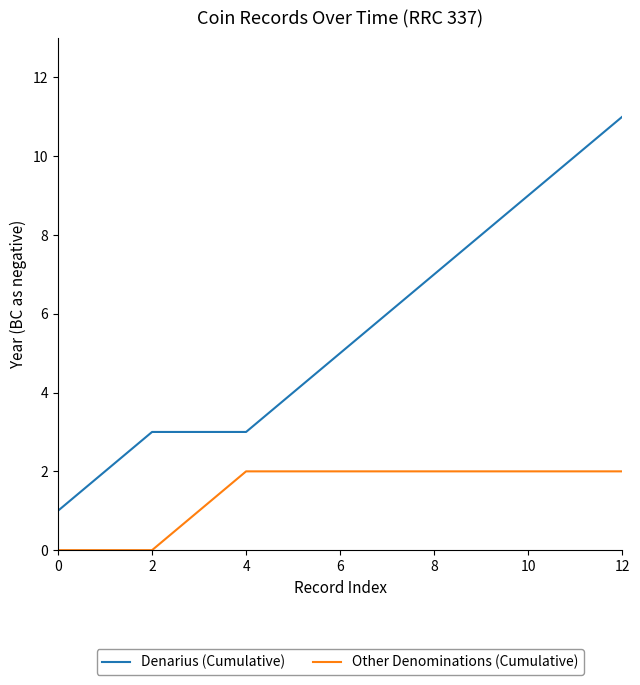

True or false: Other Denominations (Cumulative) and Denarius (Cumulative) cross at least once.

False